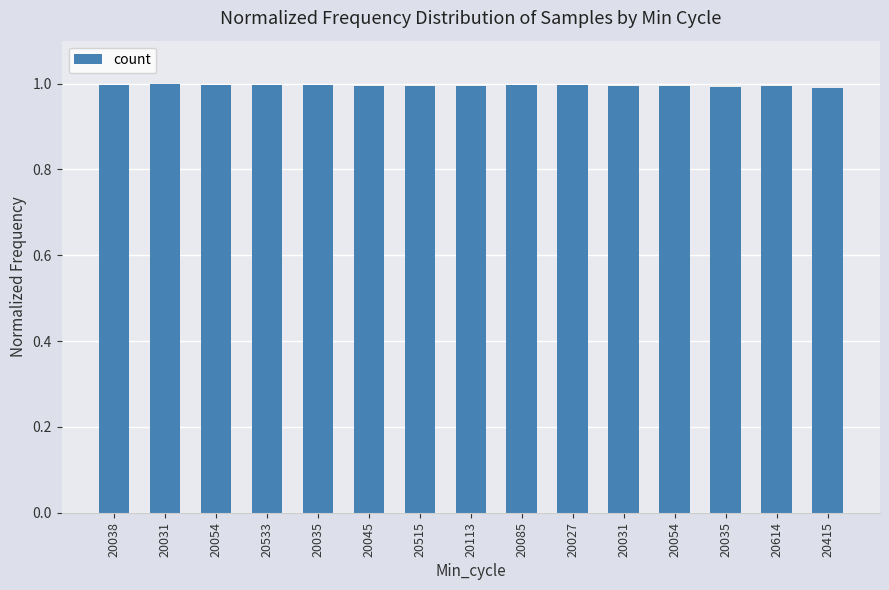

Which has a higher value, 20614 or 20031?

20614